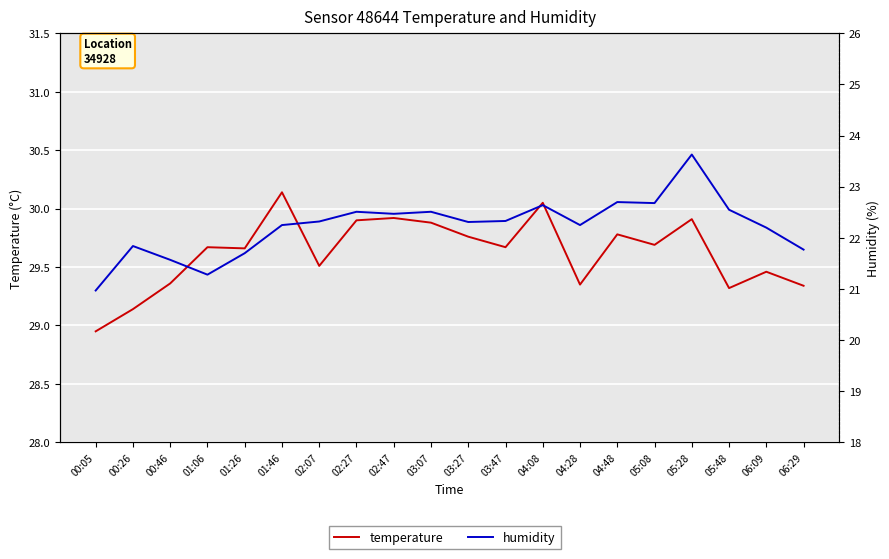

What is the smallest value displayed?

21.0